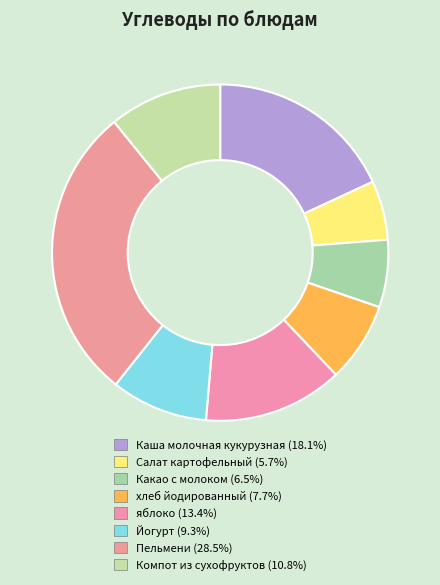

What is the largest slice in the pie chart?

Пельмени